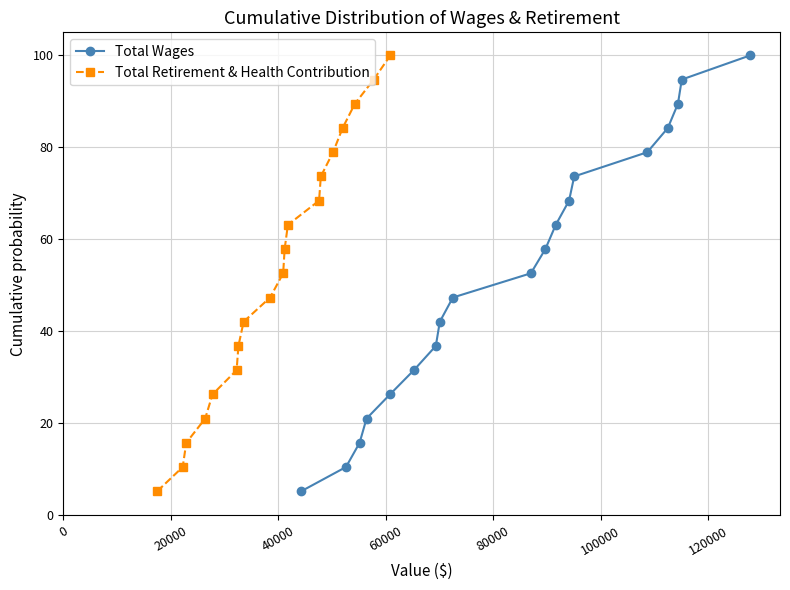

True or false: Total Wages has more than 0 points higher than both neighbors.

False